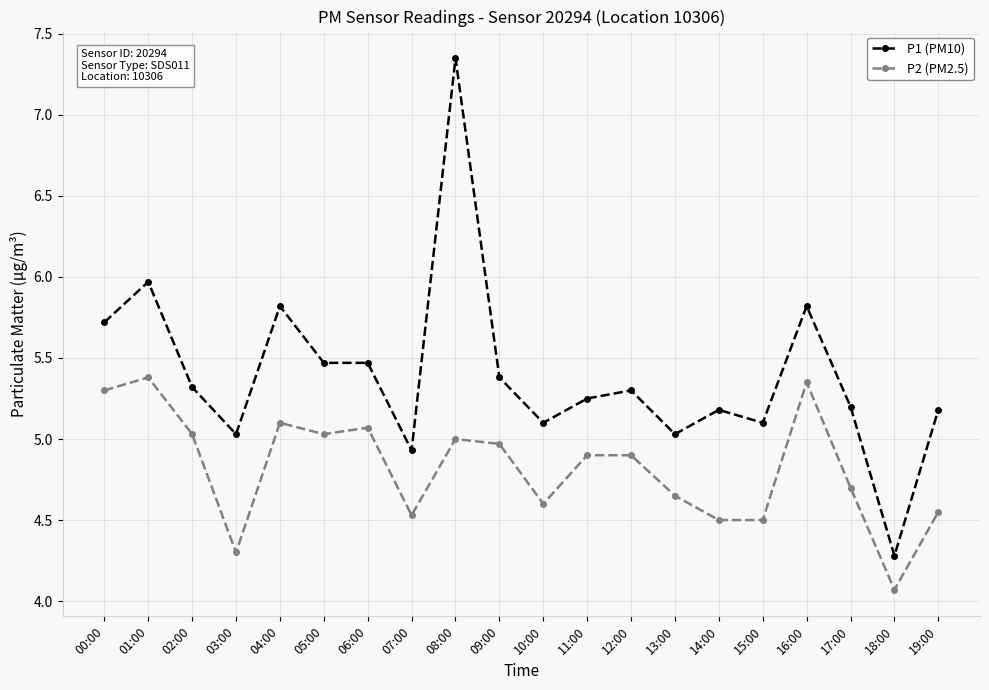

The value of P1 (PM10) at 00:00 is 5.7. True or false?

True